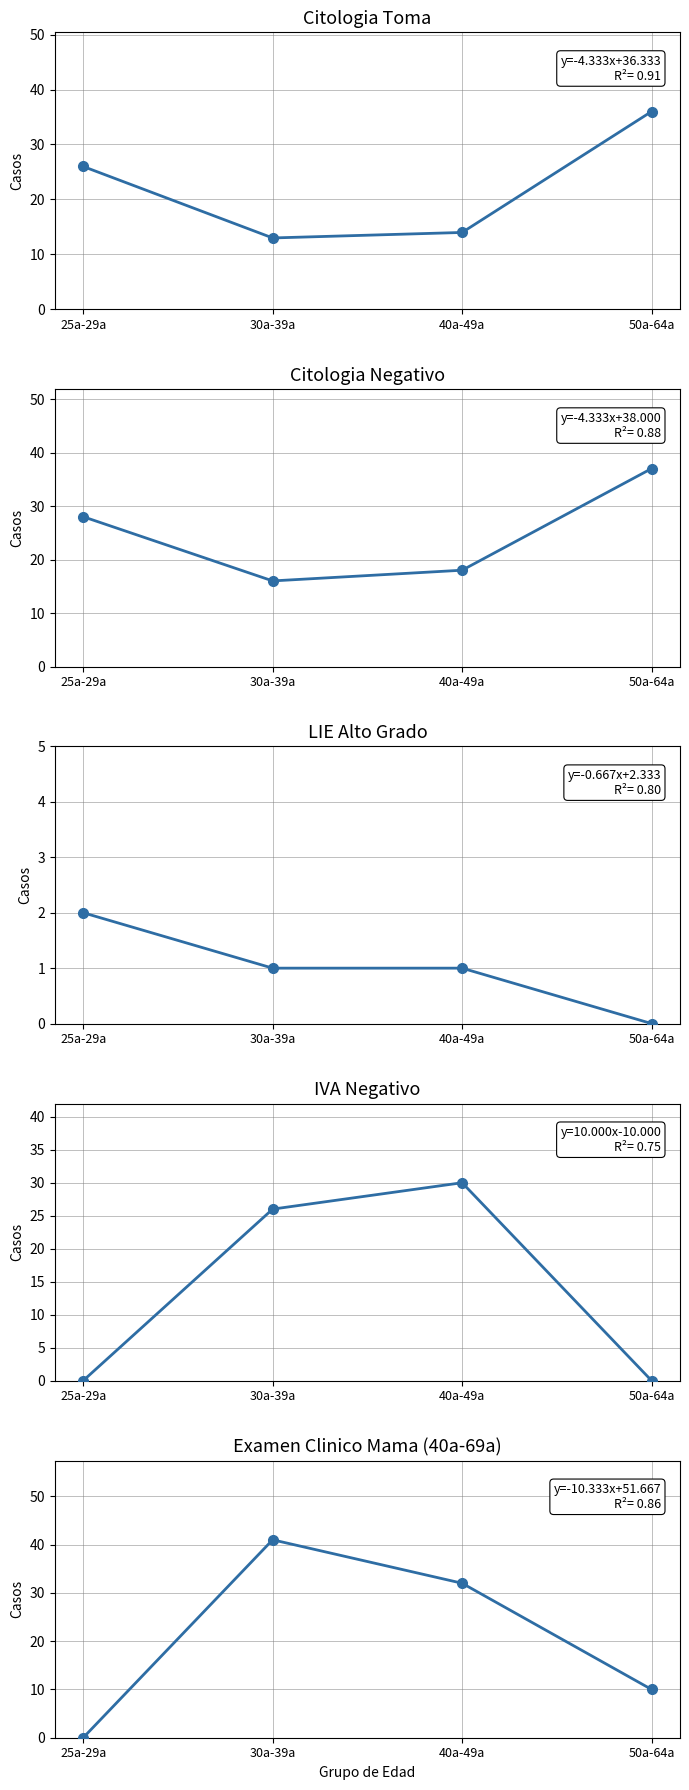

What position from the right is 50a-64a?

1